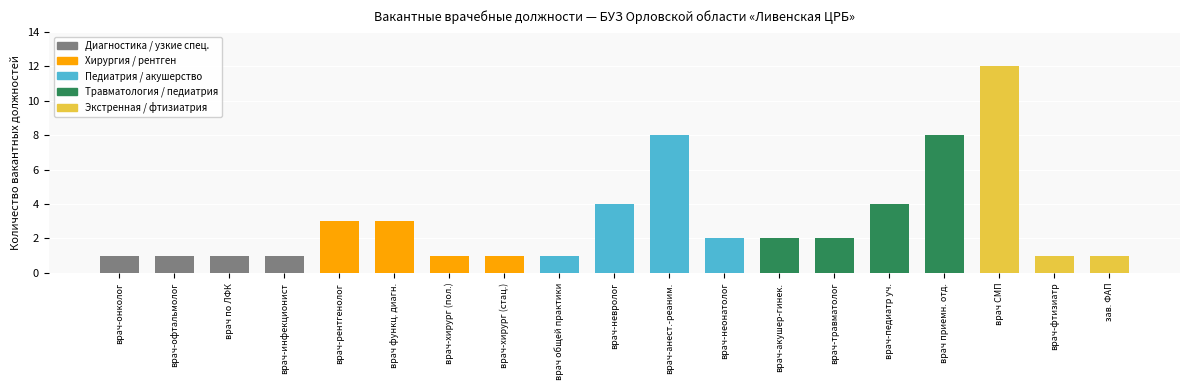

Reading left to right, transcribe all the data shown in this chart.

1	1	1	1	3	3	1	1	1	4	8	2	2	2	4	8	12	1	1